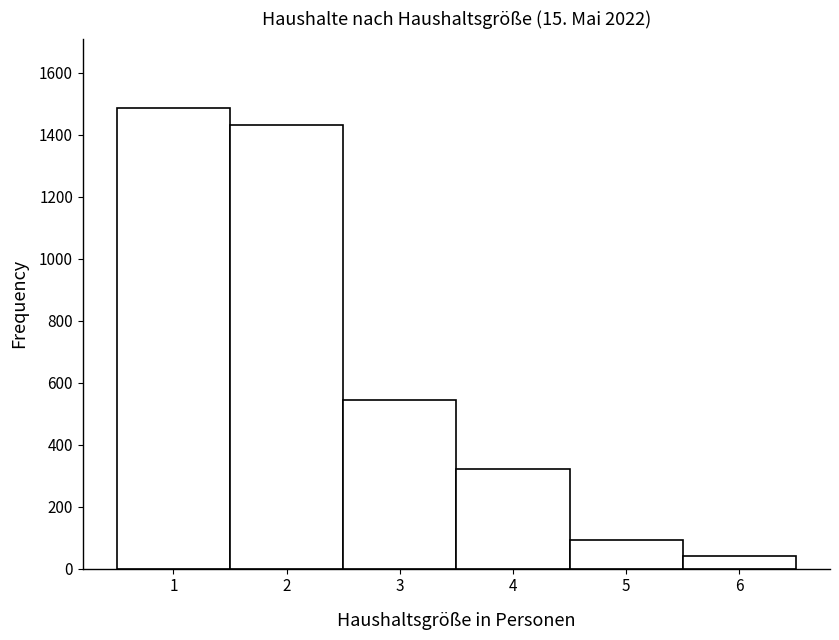

Which range on the x-axis has the tallest bar?

0.5 to 1.5